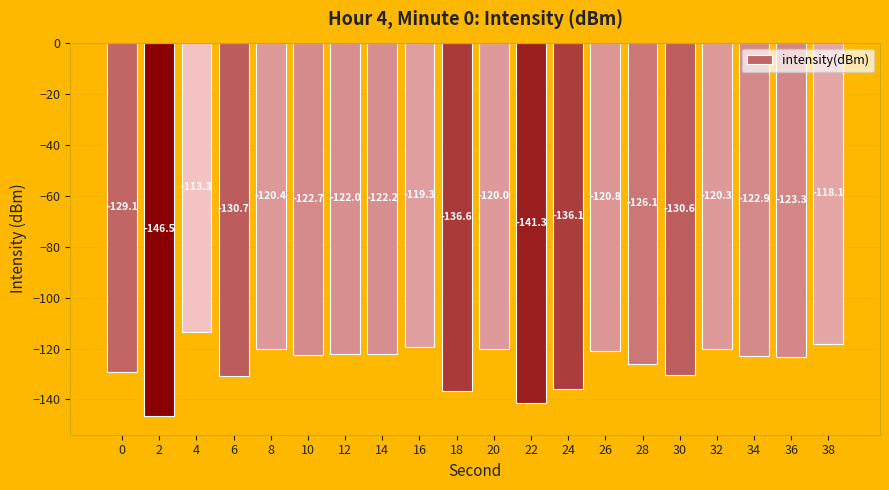

What is the approximate value at 0?

-129.1